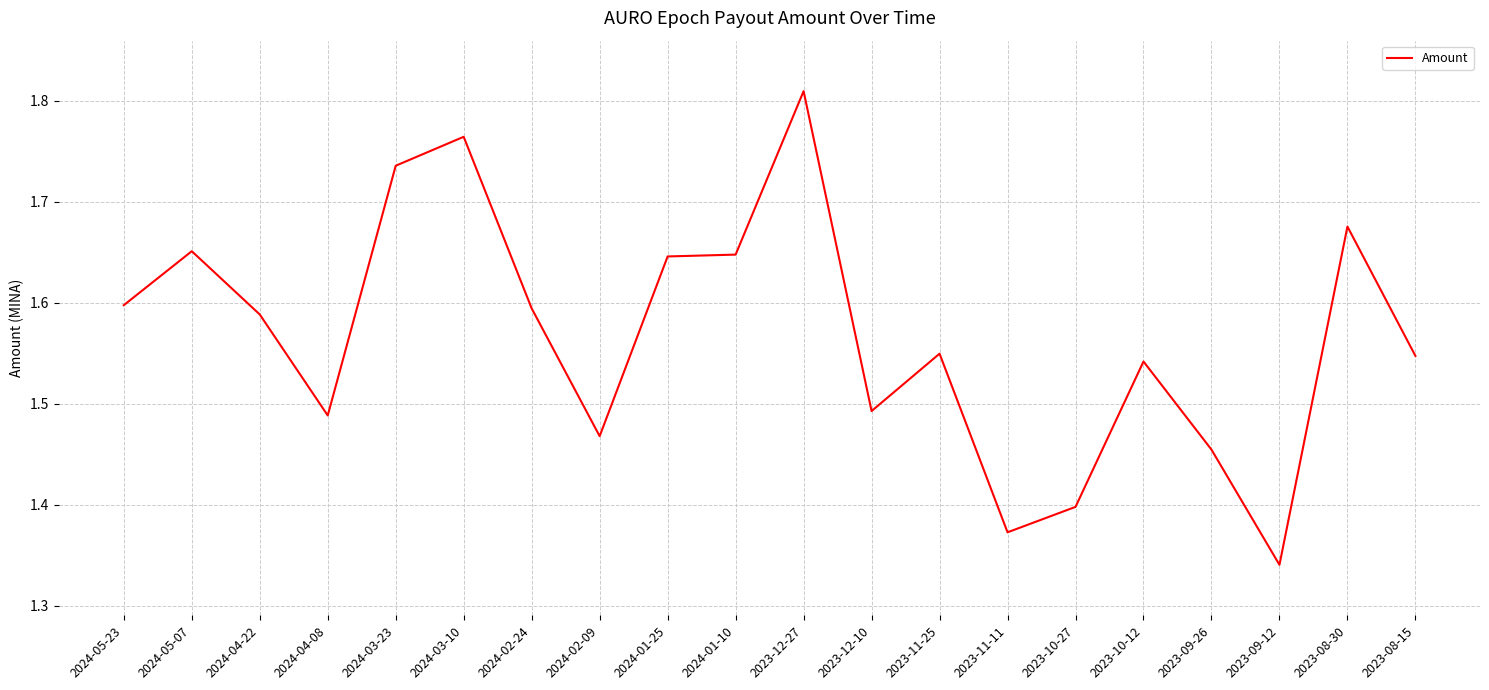

Which category has the highest value across all series?

2023-12-27